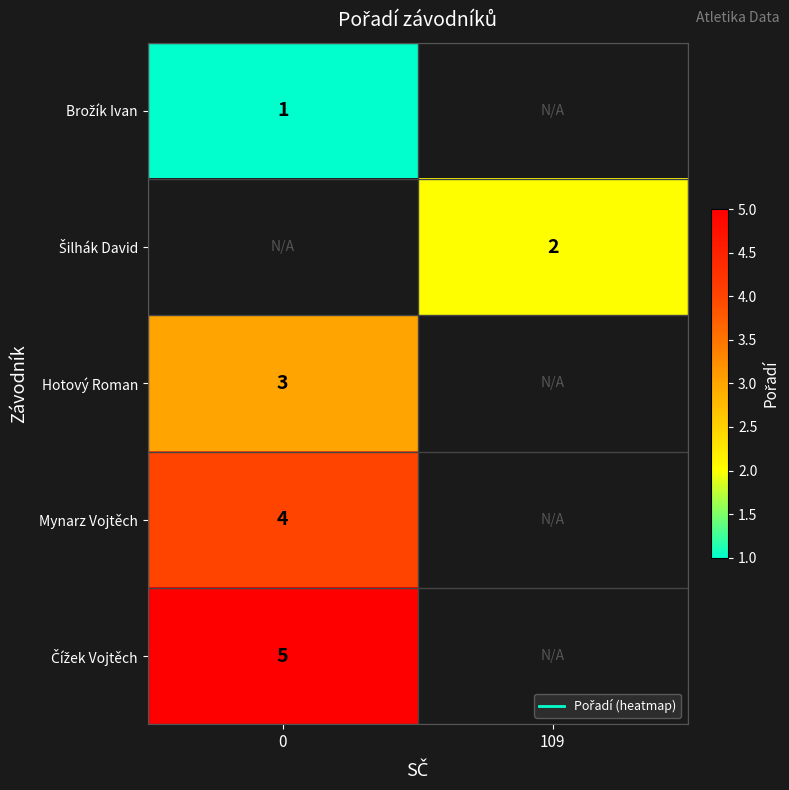

List the series in order of their overall mean, lowest first.

Brožík Ivan, Šilhák David, Hotový Roman, Mynarz Vojtěch, Čížek Vojtěch